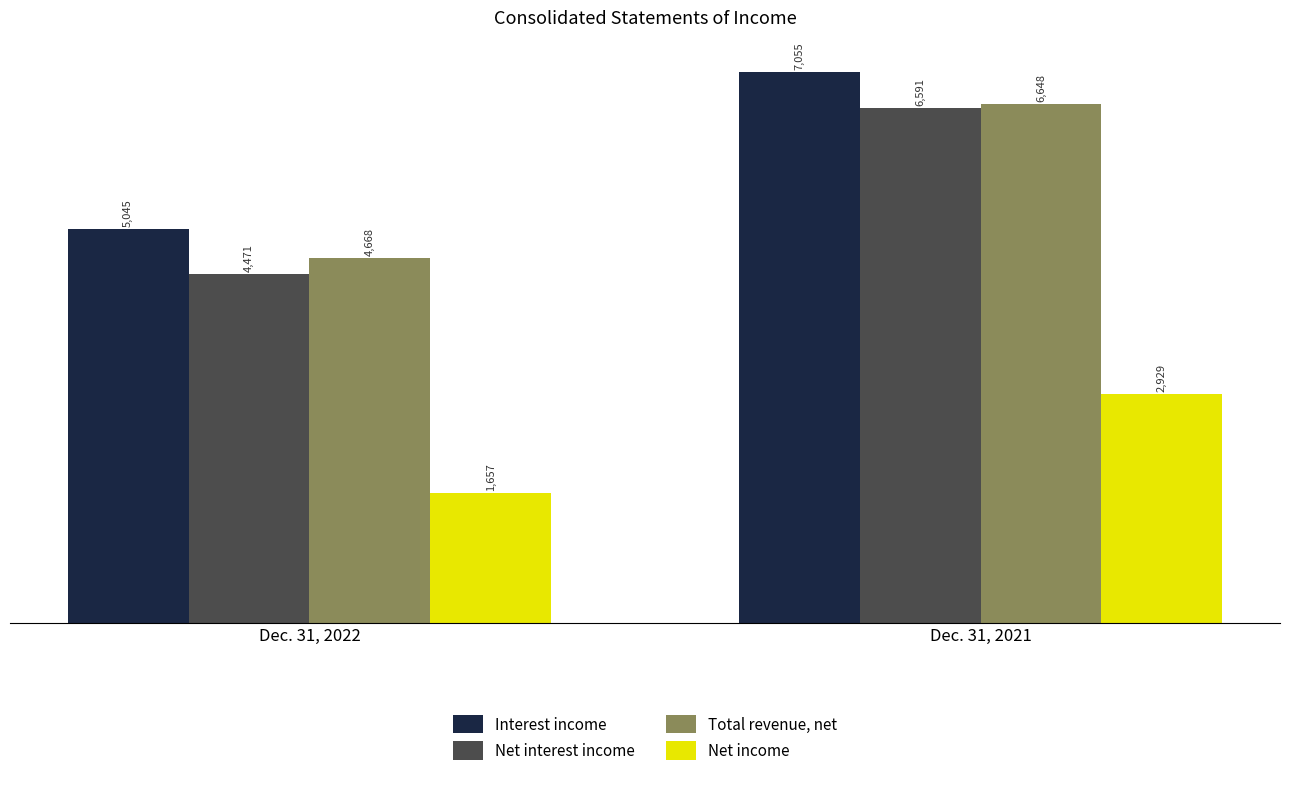

What is the sum of the Net interest income values at Dec. 31, 2021 and Dec. 31, 2022?

11062